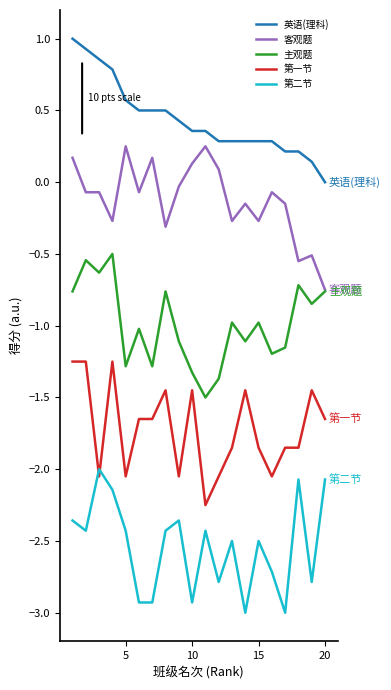

Which series has the largest total across all categories?

英语(理科)